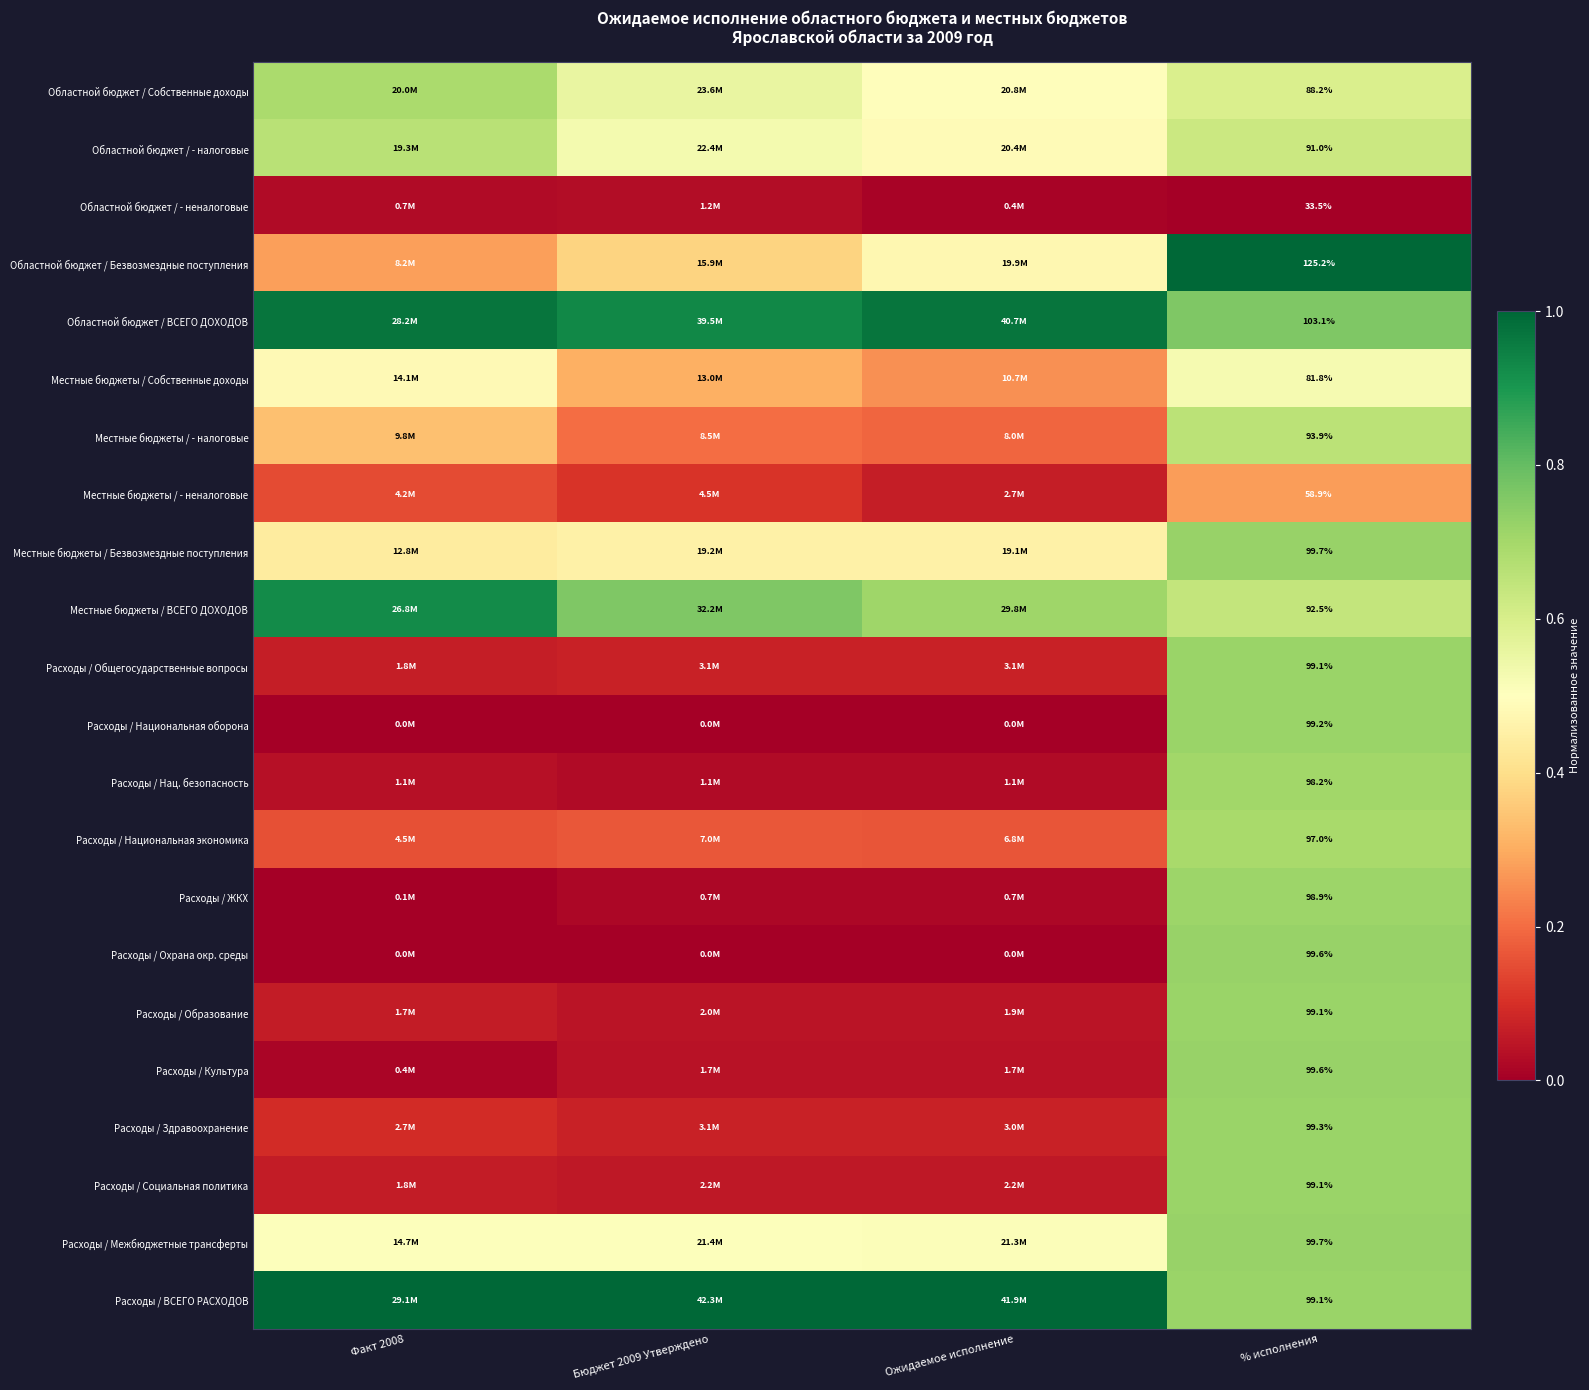

Is the value of Местные бюджеты / - налоговые at % исполнения greater than the value of Местные бюджеты / ВСЕГО ДОХОДОВ at % исполнения?

Yes